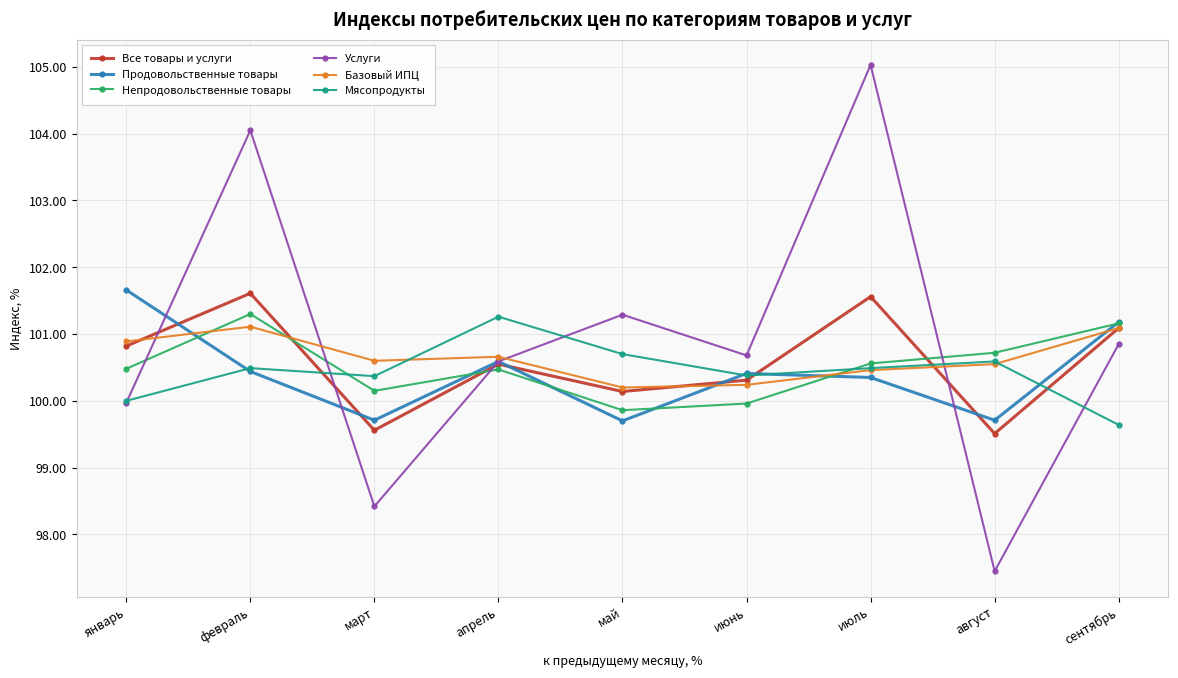

How many lines are shown in the chart?

6